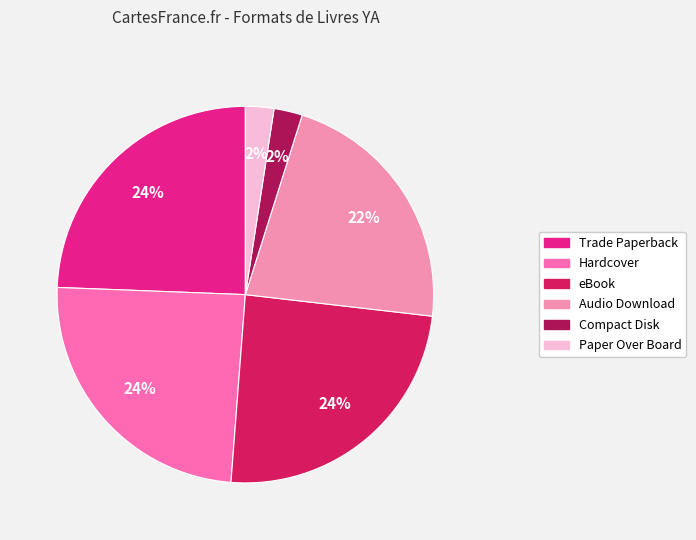

Is there any slice that represents more than half of the pie?

No